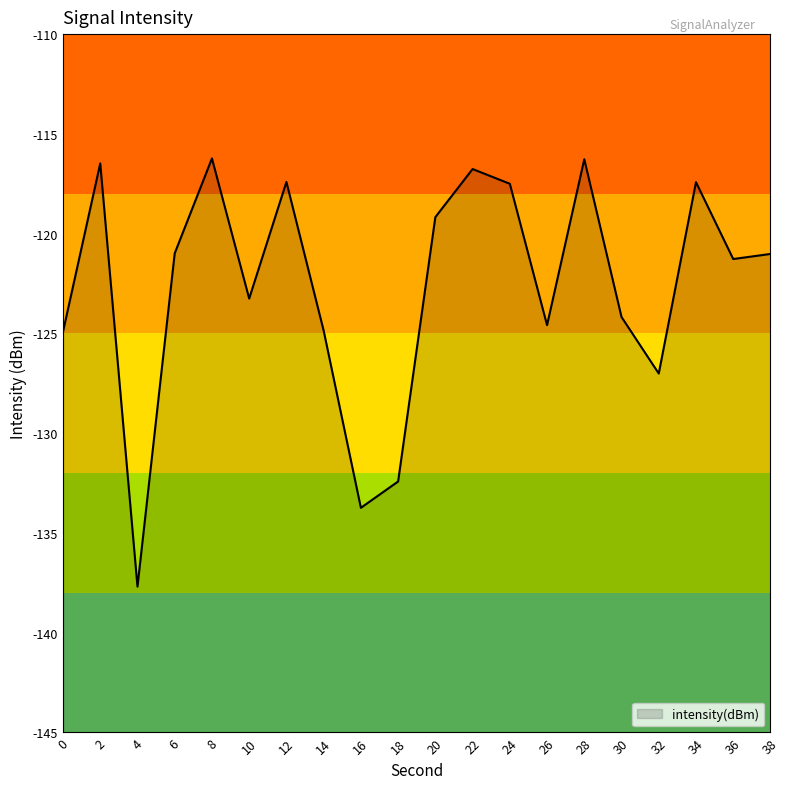

What is the change in value from 18 to 22?

+15.7